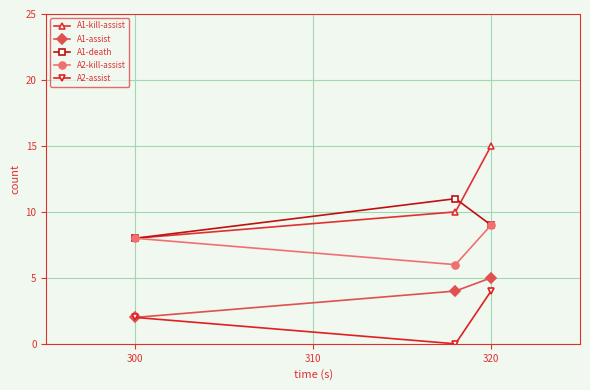

Which series has the widest spread of values?

A1-kill-assist